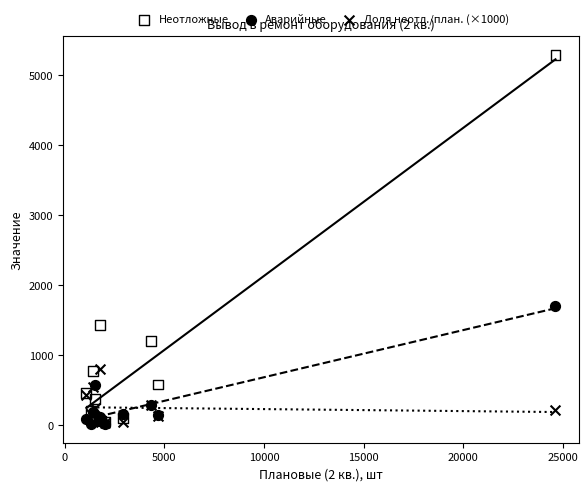

Across all series, what Y value is closest to 2648?

1699.0